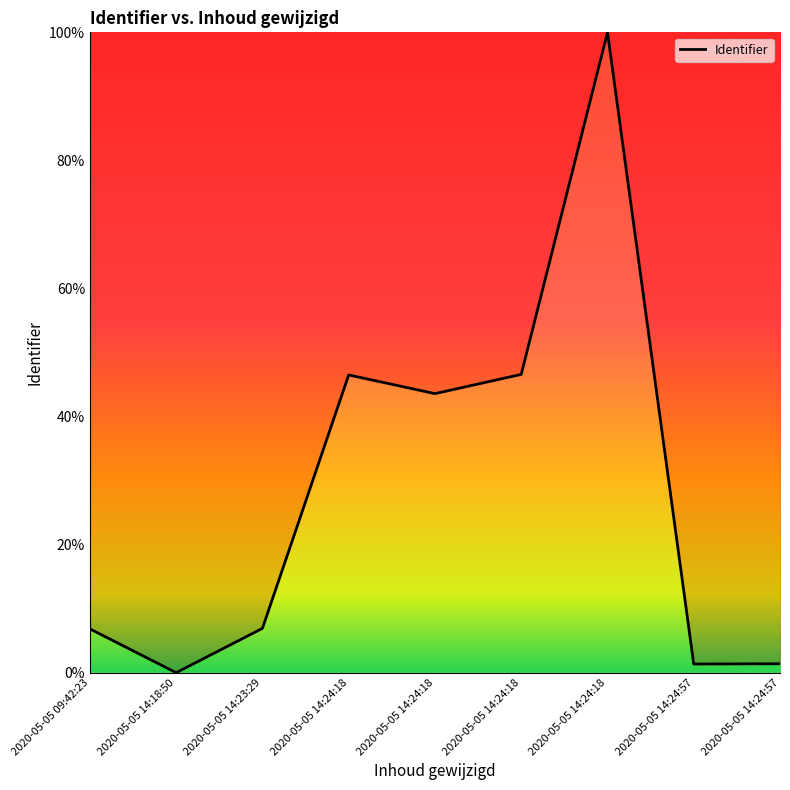

What is the ratio of the value at 2020-05-05 09:42:23 to the value at 2020-05-05 14:24:57?

5.1